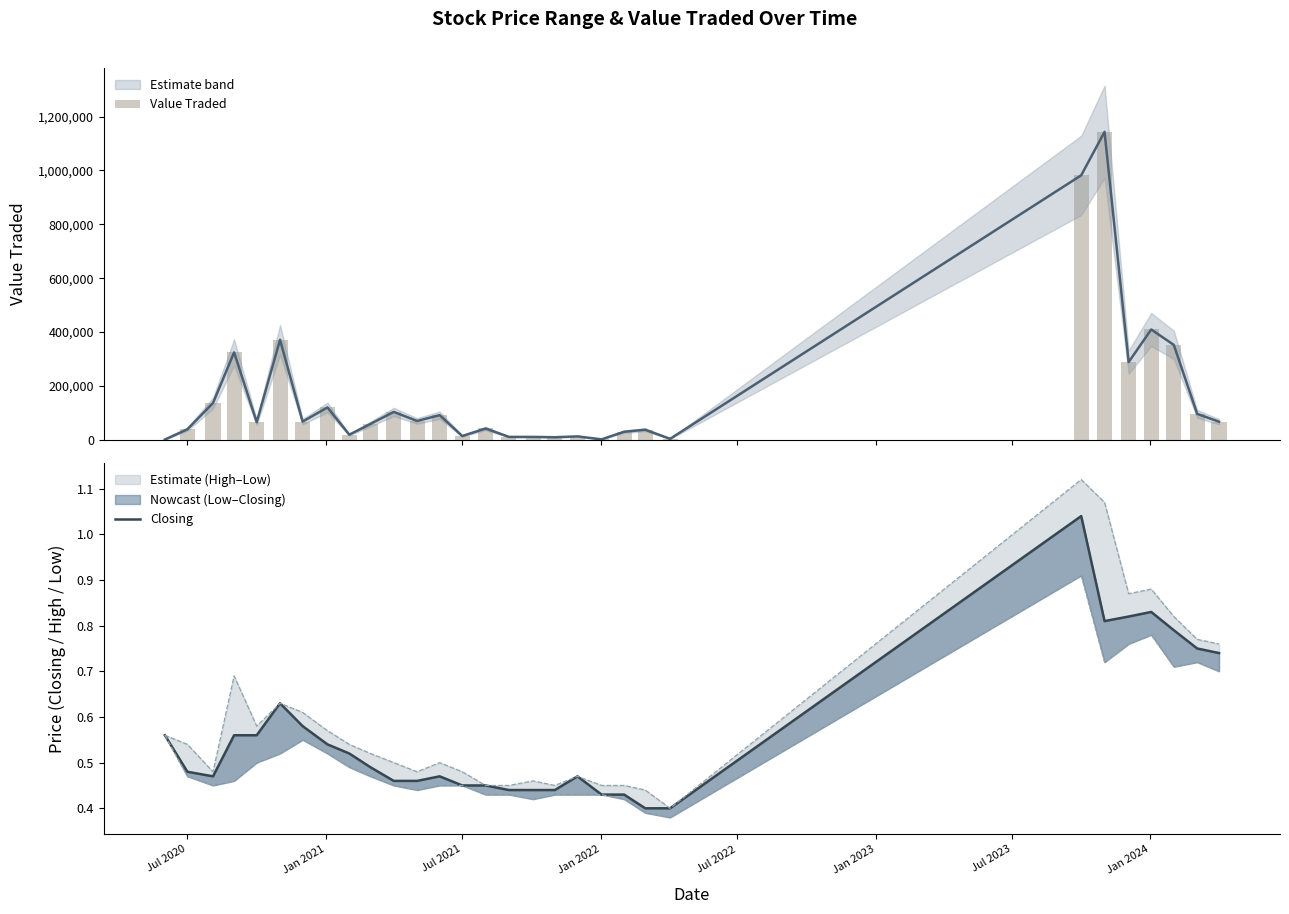

Is the value of Closing at 16 greater than the value of Value Traded at 19?

No